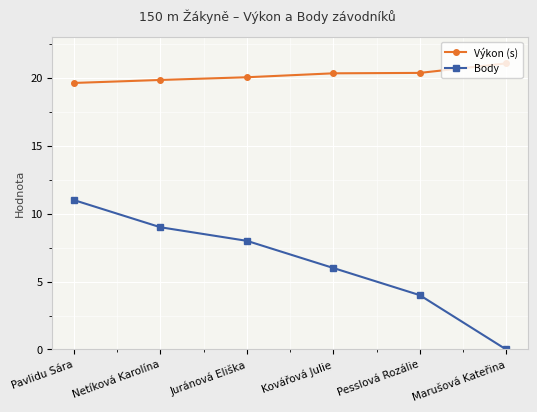

What is the sum of the Body values at Marušová Kateřina and Kovářová Julie?

6.0